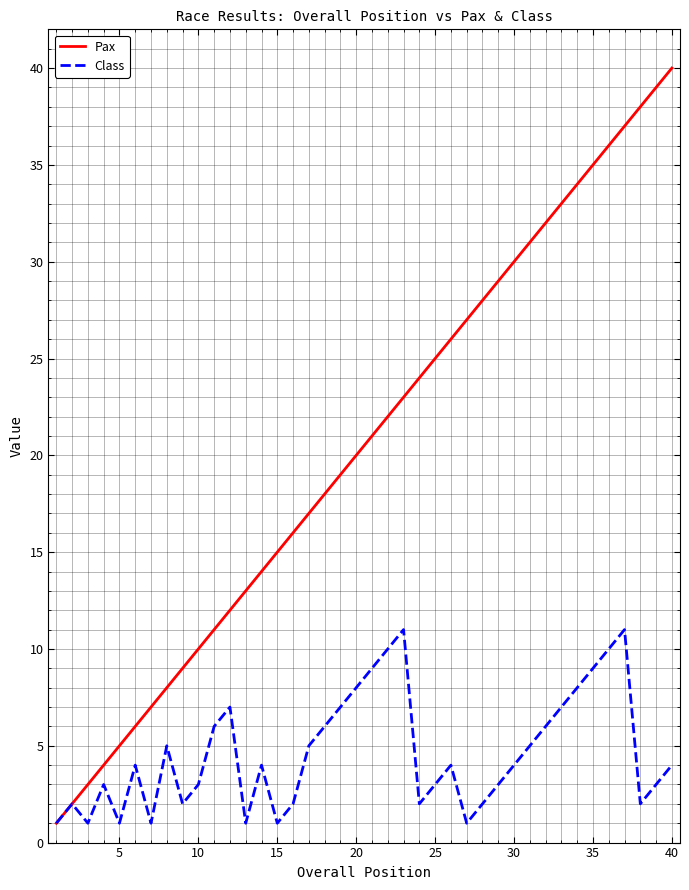

List the series in order of their overall mean, lowest first.

Class, Pax